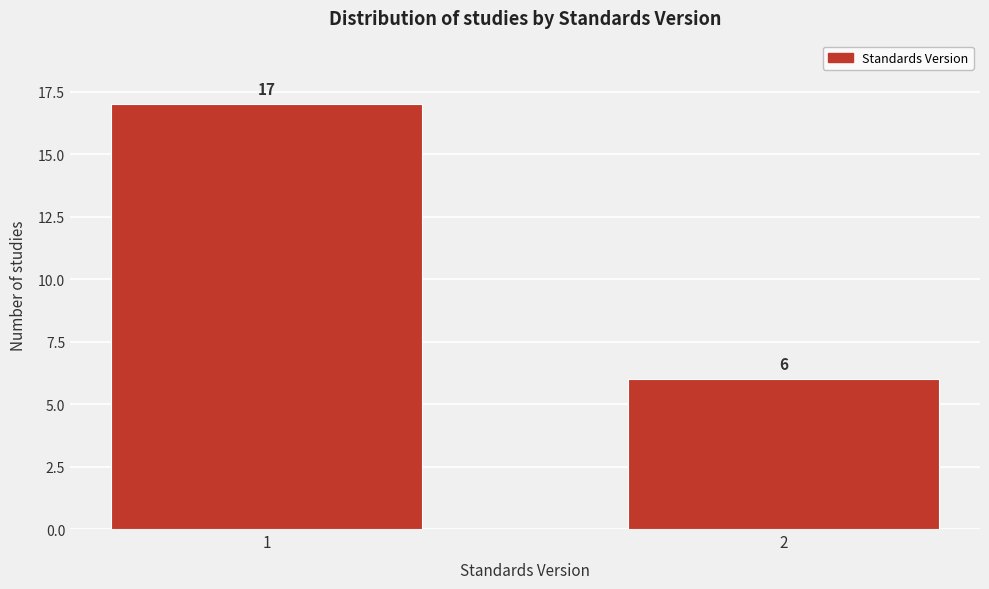

Reading right to left, list all the values displayed in this chart.

6	17